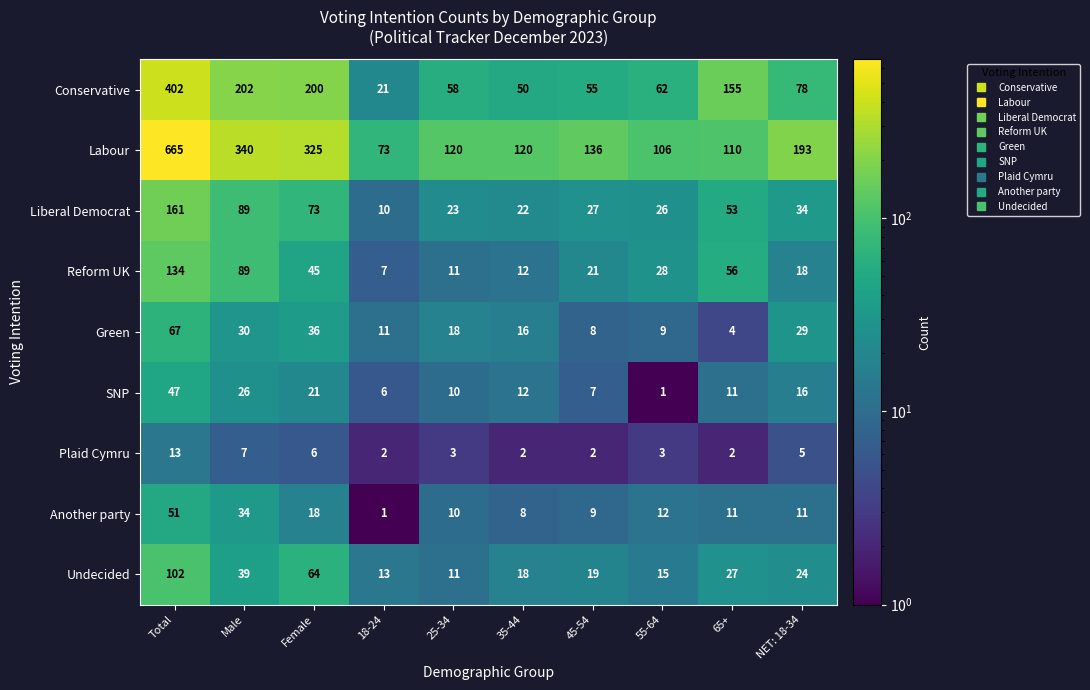

What is the difference between the second highest and minimum values in the Green series?

32